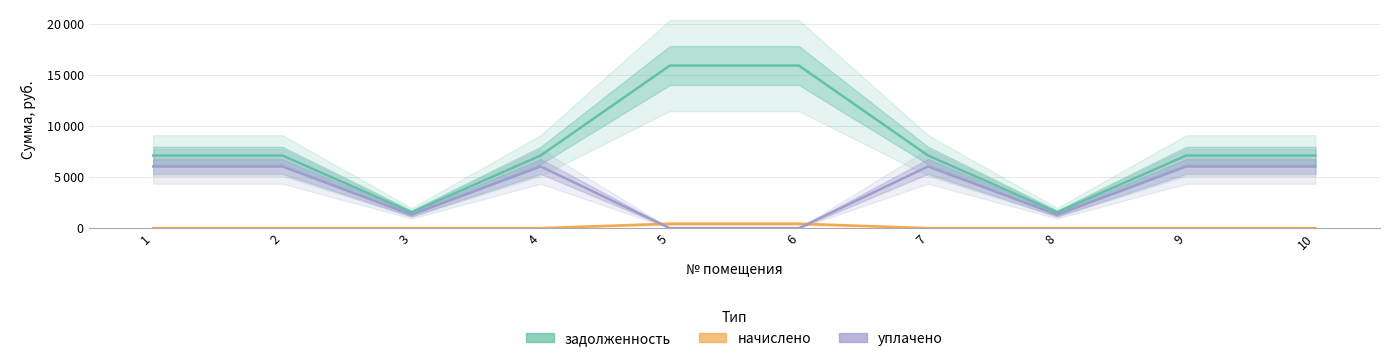

List the labels in order of уплачено value, largest first.

1, 4, 9, 2, 7, 10, 3, 8, 5, 6